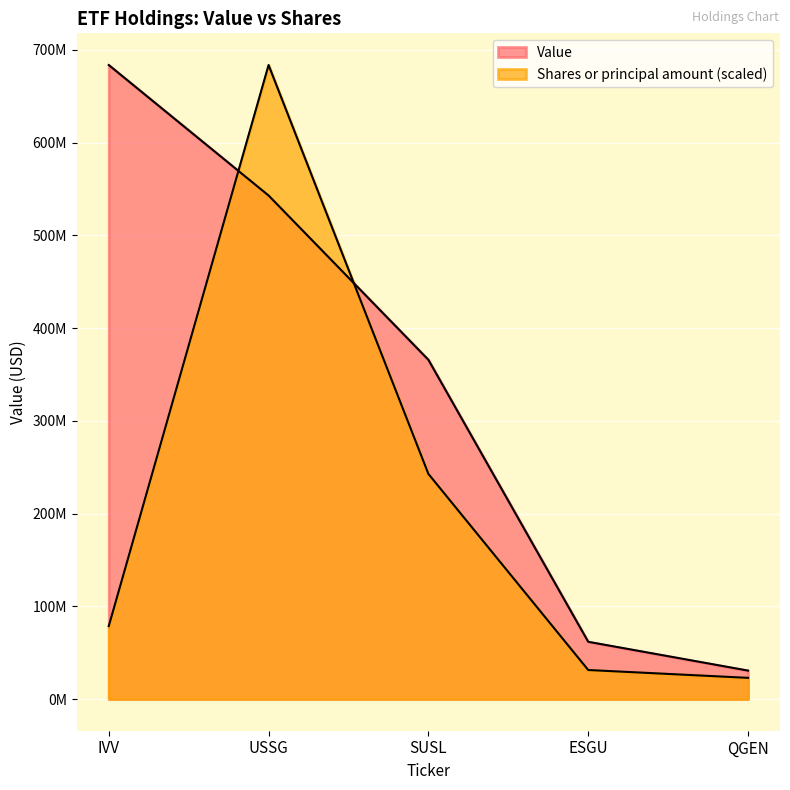

Which series has the largest total across all categories?

Value